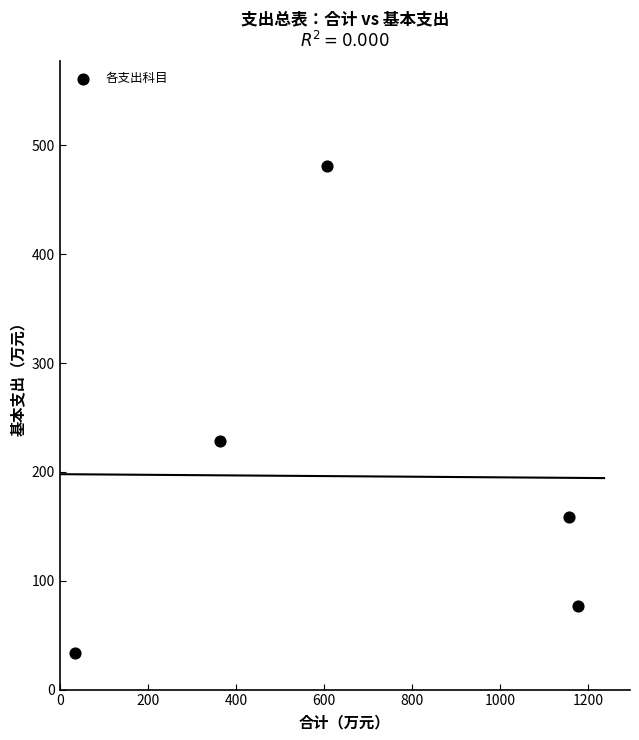

What is the average Y value?

196.0